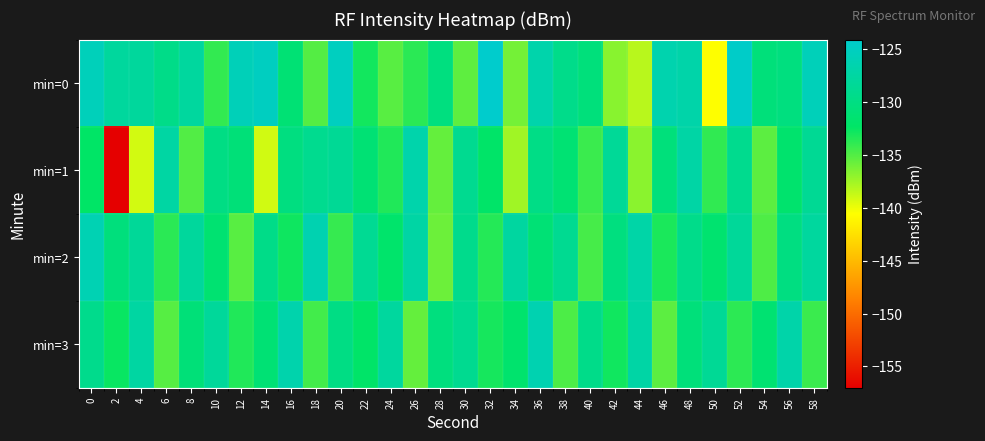

Rank the series at 54 from lowest to highest value.

min=1, min=2, min=3, min=0